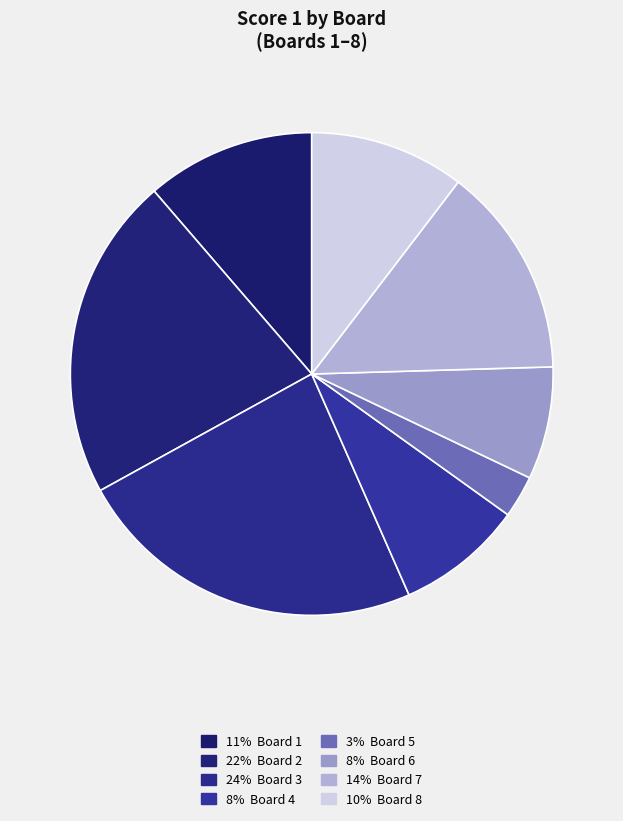

Rank the categories by value from highest to lowest.

Board 3, Board 2, Board 7, Board 1, Board 8, Board 4, Board 6, Board 5